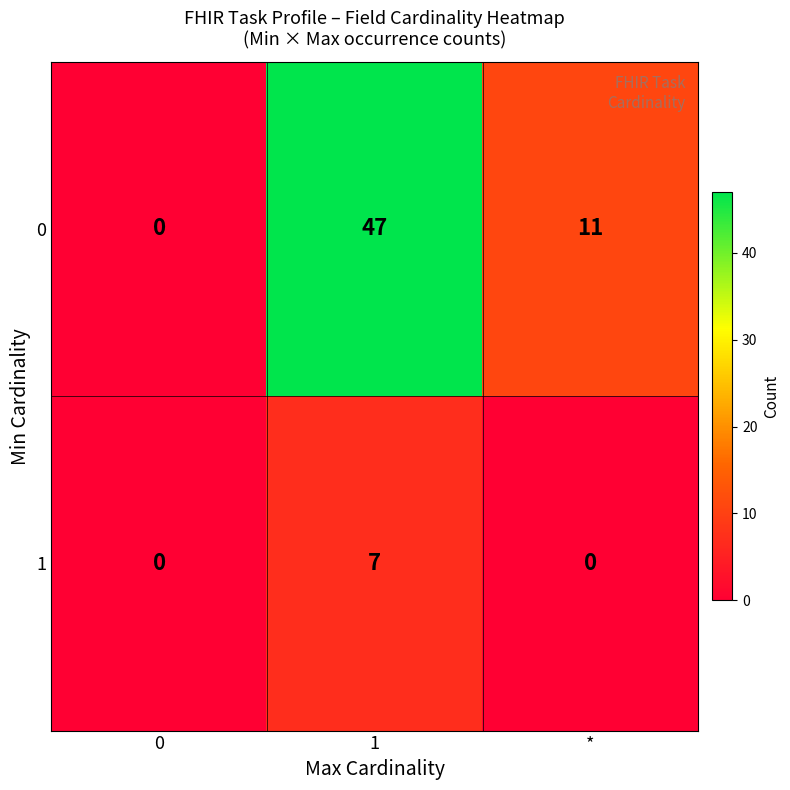

Is it true that 1 equals 0 at 0?

True